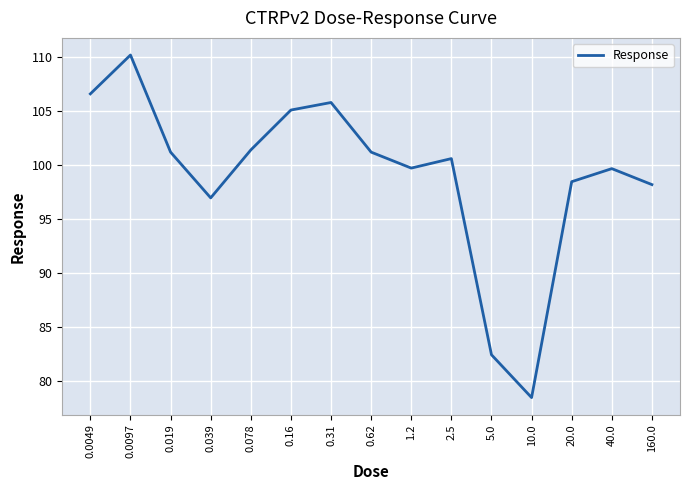

What position from the right is 40.0?

2